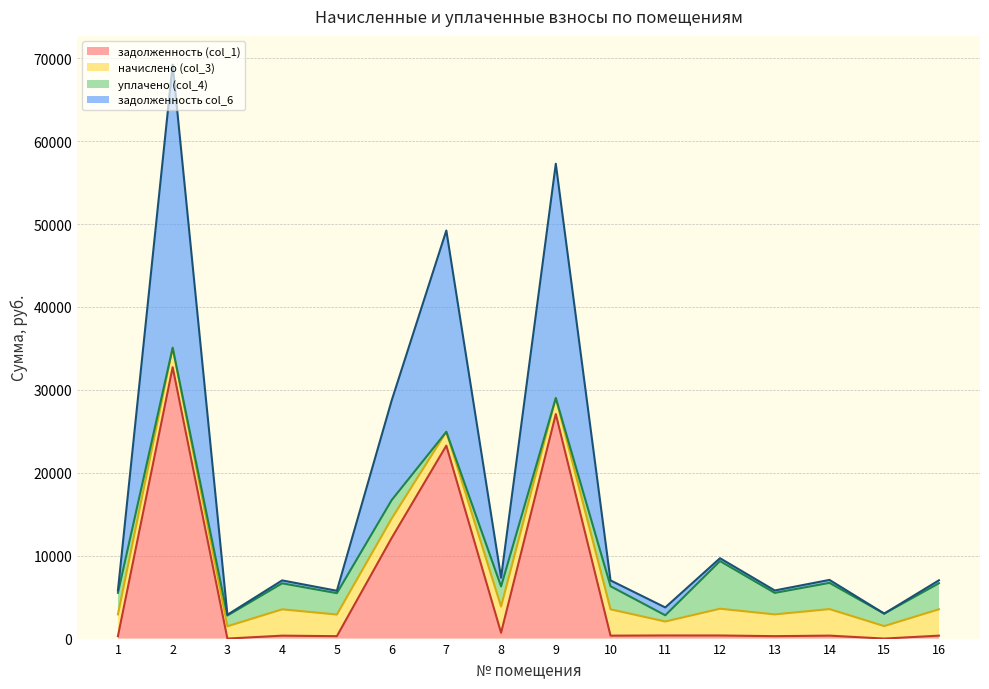

The value of задолженность (col_1) at 9 is 27078.3. True or false?

True